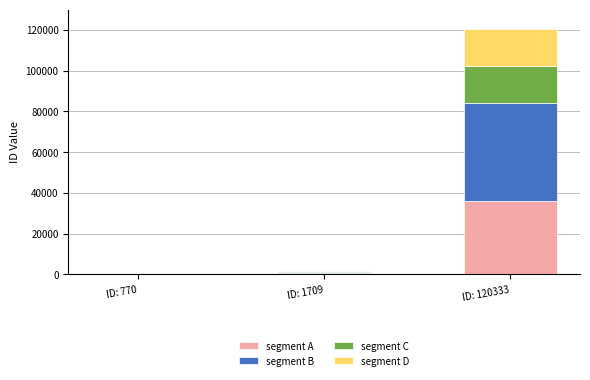

At which label does segment A reach its peak?

ID: 120333